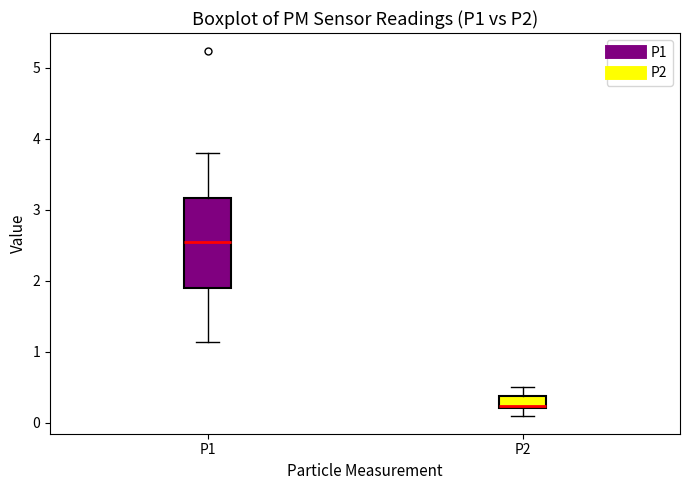

Where is the upper edge of the box for P2 on the y-axis? The values are not printed on the chart, so give them approximately, as read against the axis.

0.4